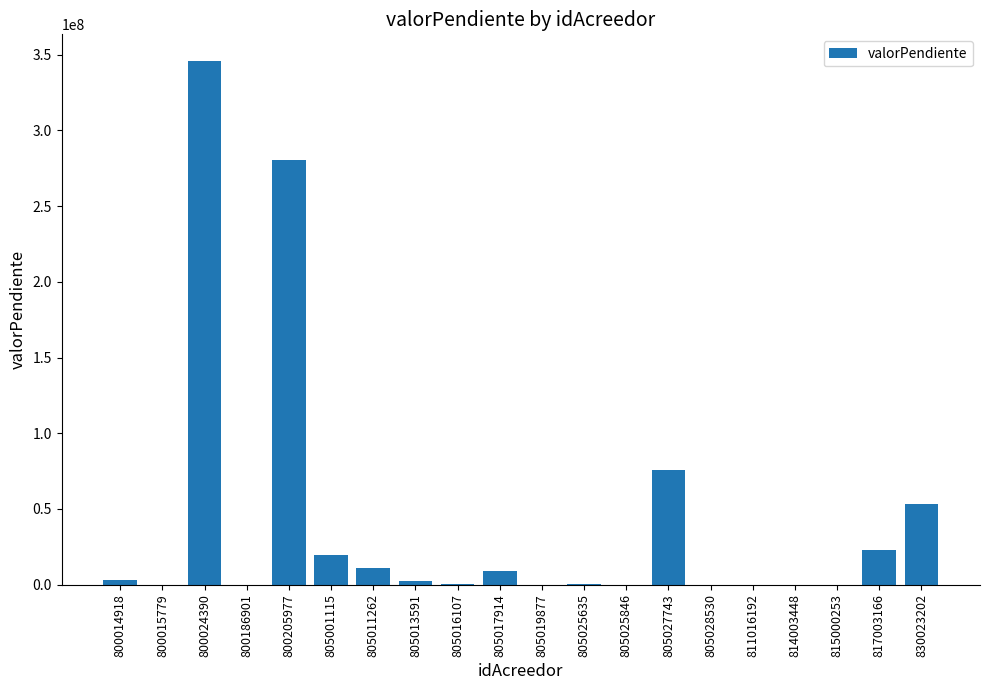

Count the number of categories in the chart.

20